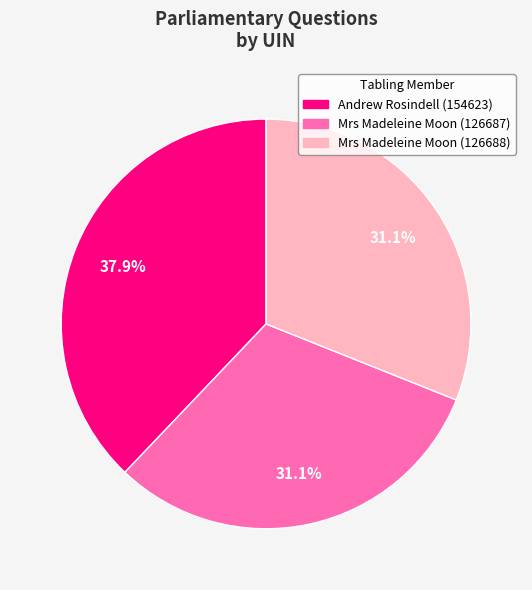

Approximately how many times larger is the value at Mrs Madeleine Moon (126688) compared to Andrew Rosindell (154623)?

0.8